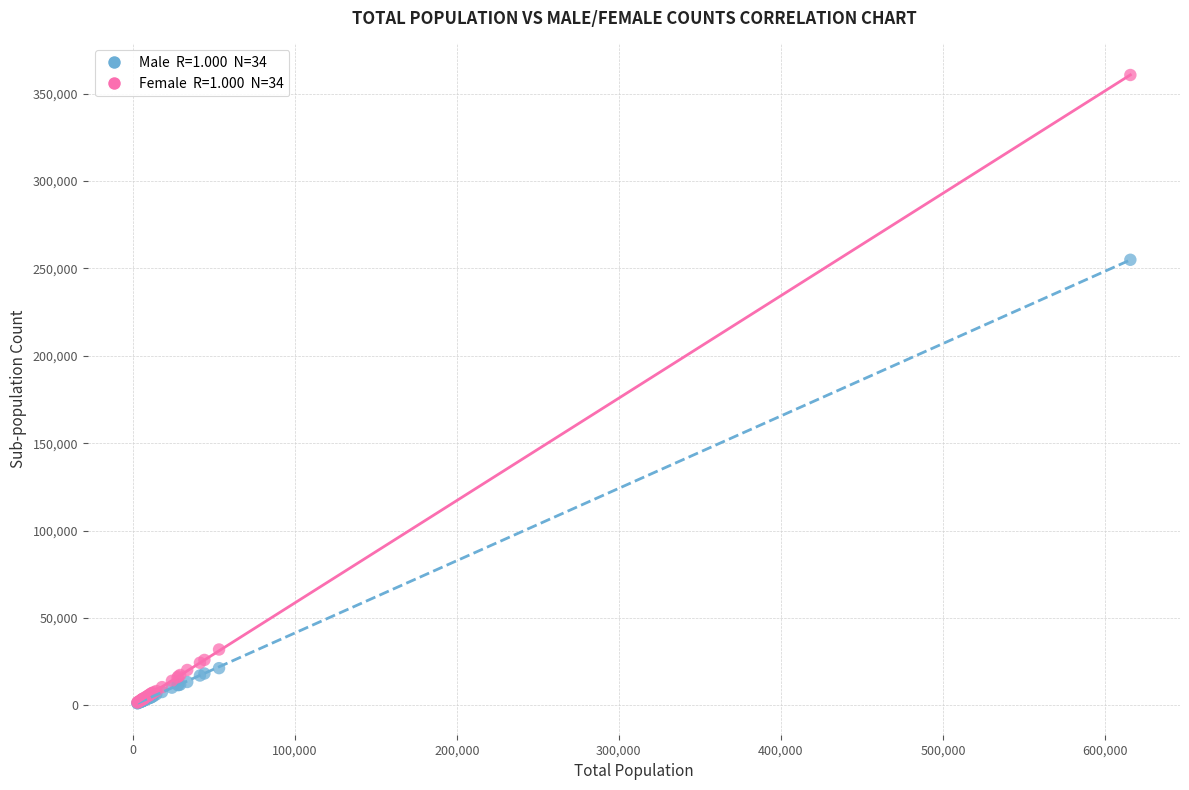

Across all series, what Y value is closest to 180941?

254939